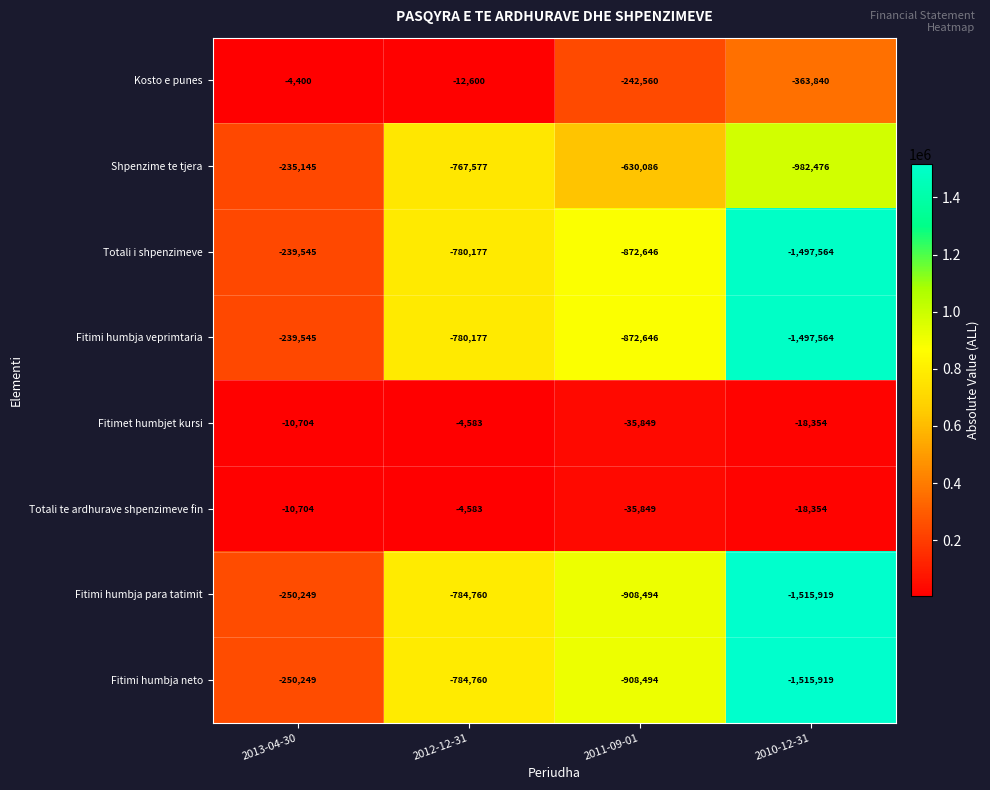

What is the spread (max minus min) of values at 2010-12-31?

1497565